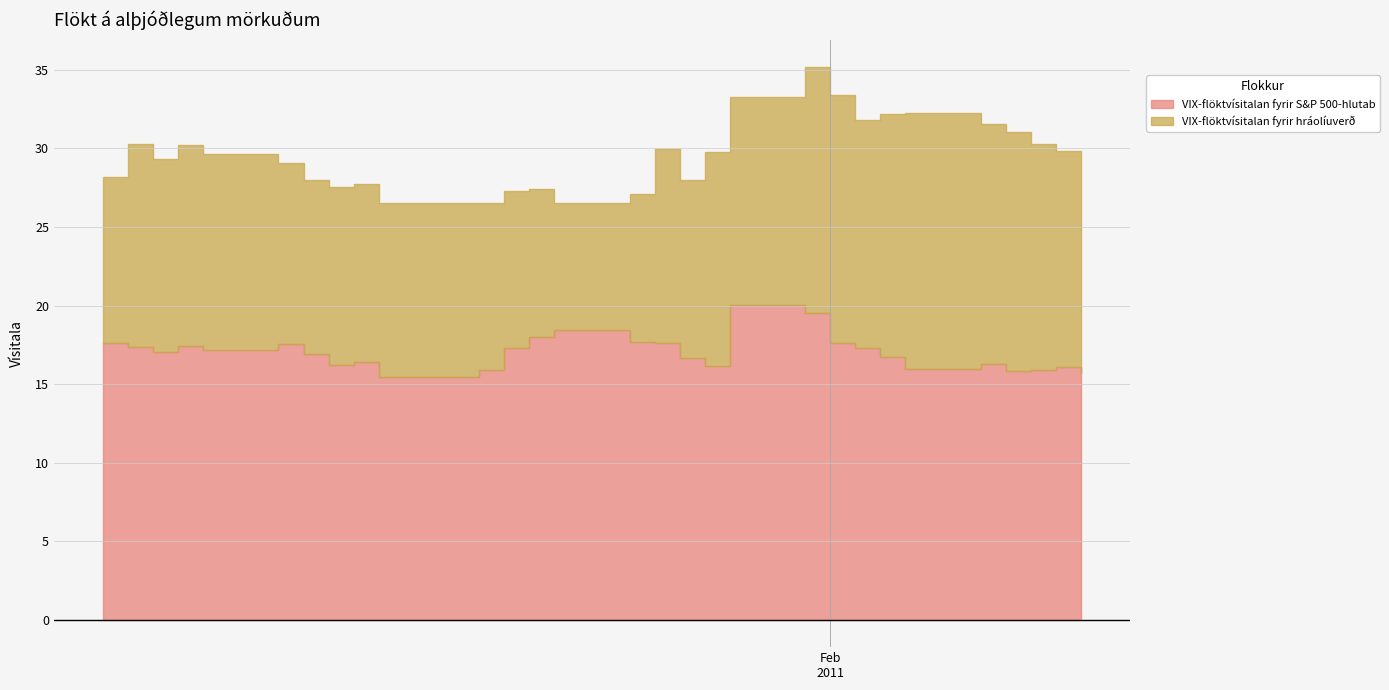

How many interior local valleys does the VIX-flöktvísitalan fyrir S&P 500-hlutab series have?

7